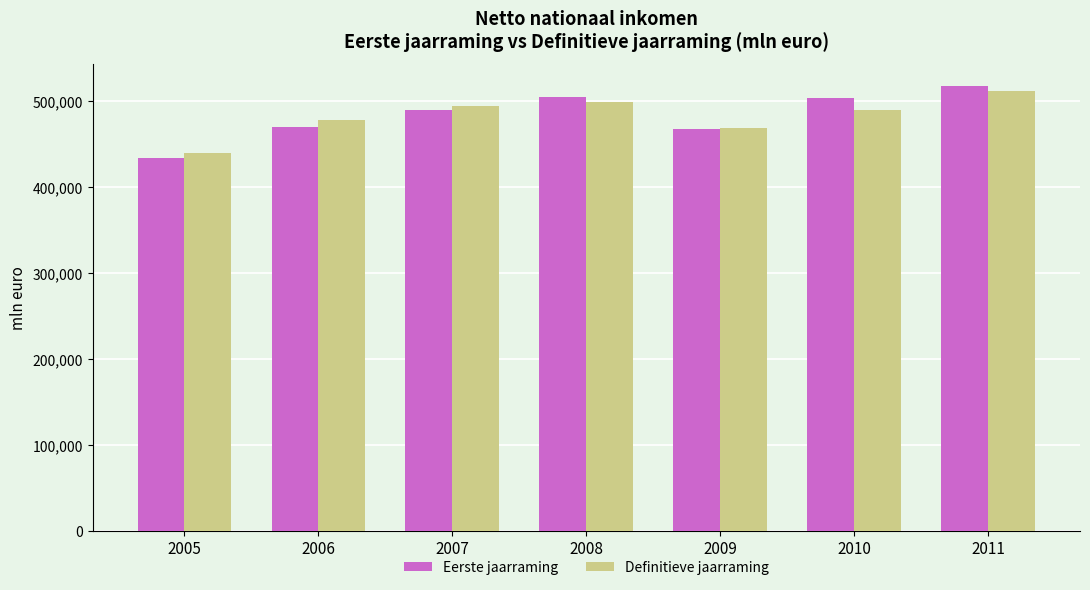

True or false: Eerste jaarraming has a value of 469468 at 2006.

True